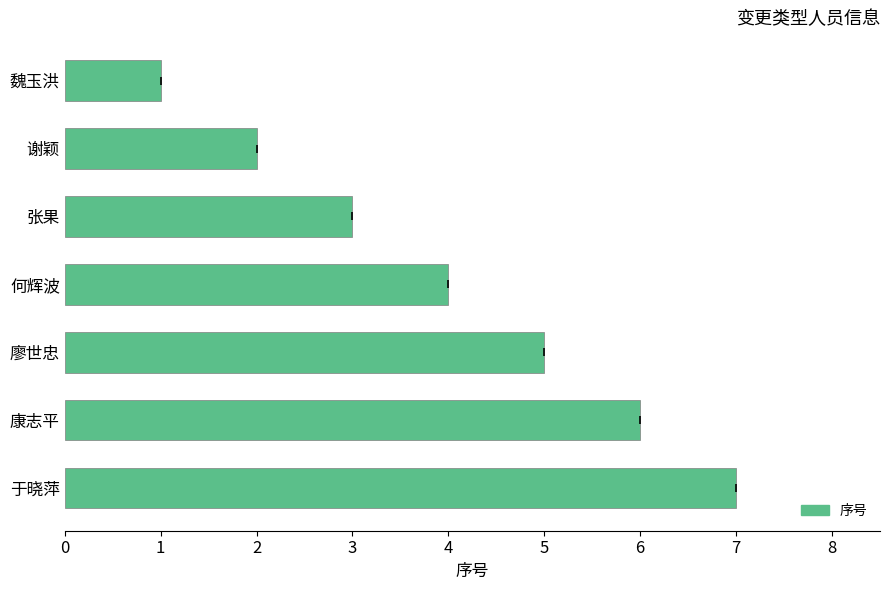

How many bars are there in total?

7